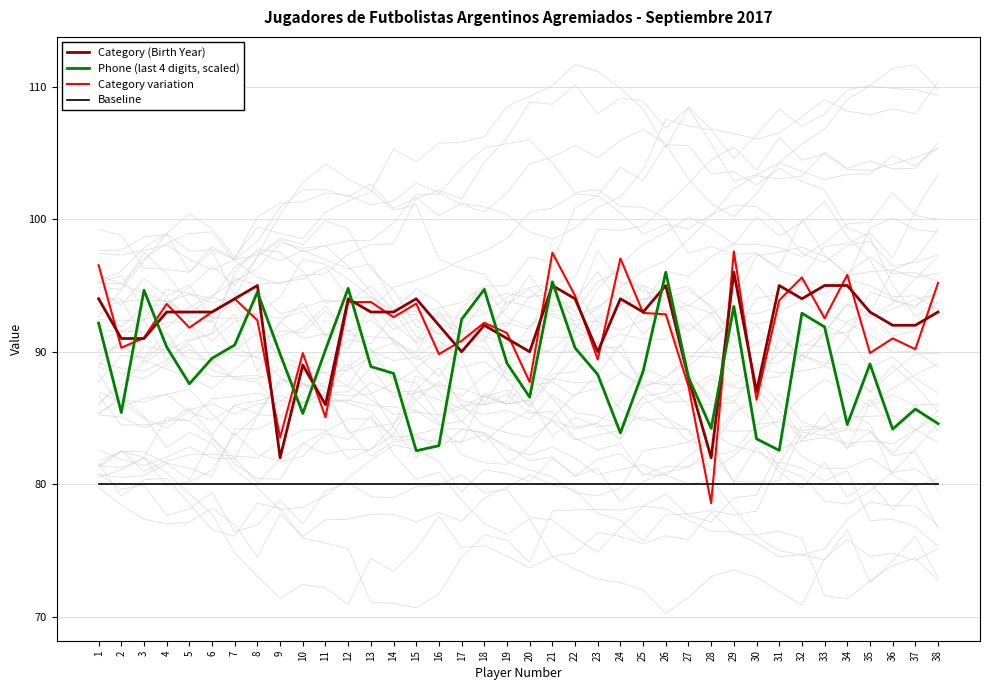

What are all the series names shown in the legend?

Category (Birth Year), Phone (last 4 digits, scaled), Category variation, Baseline